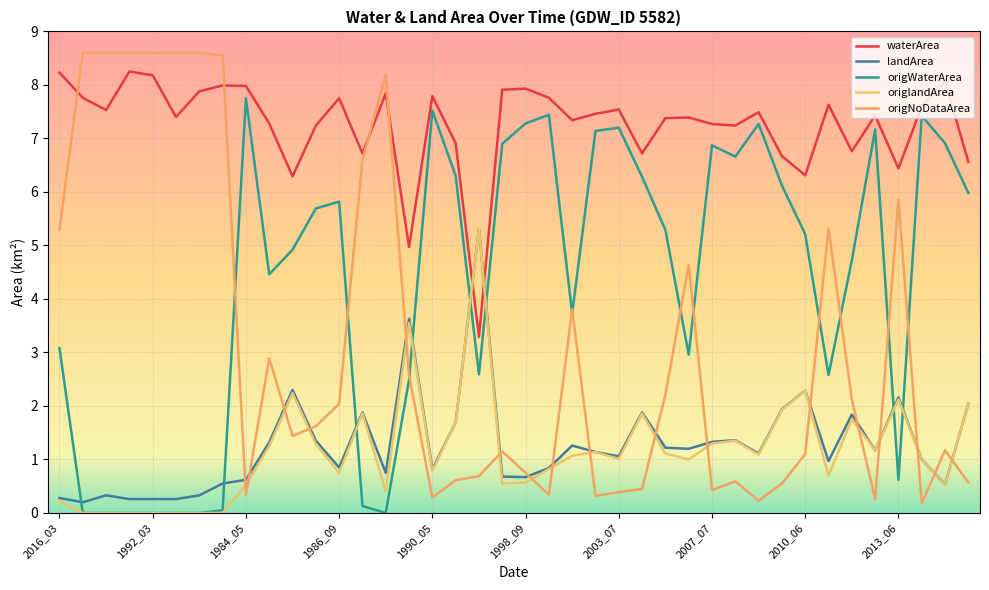

Which series ends up on top after the final intersection of landArea and origNoDataArea?

landArea